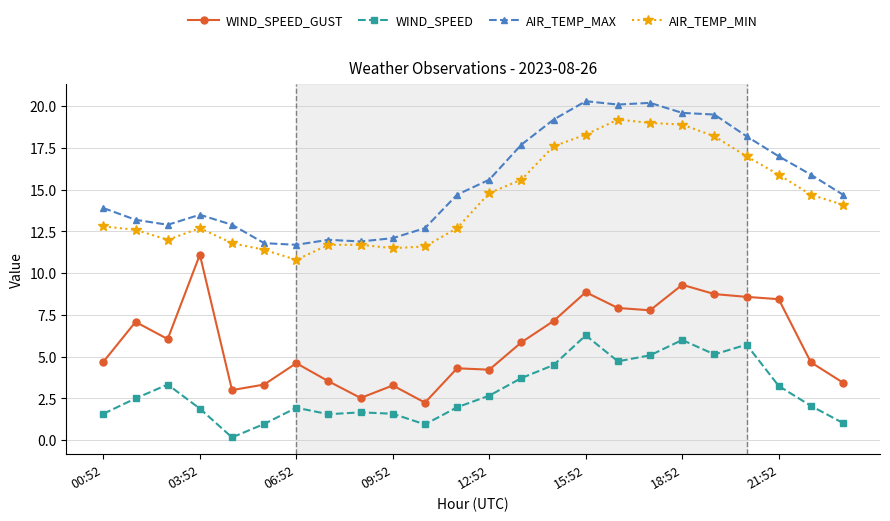

List the series in order of their peak value, lowest first.

WIND_SPEED, WIND_SPEED_GUST, AIR_TEMP_MIN, AIR_TEMP_MAX